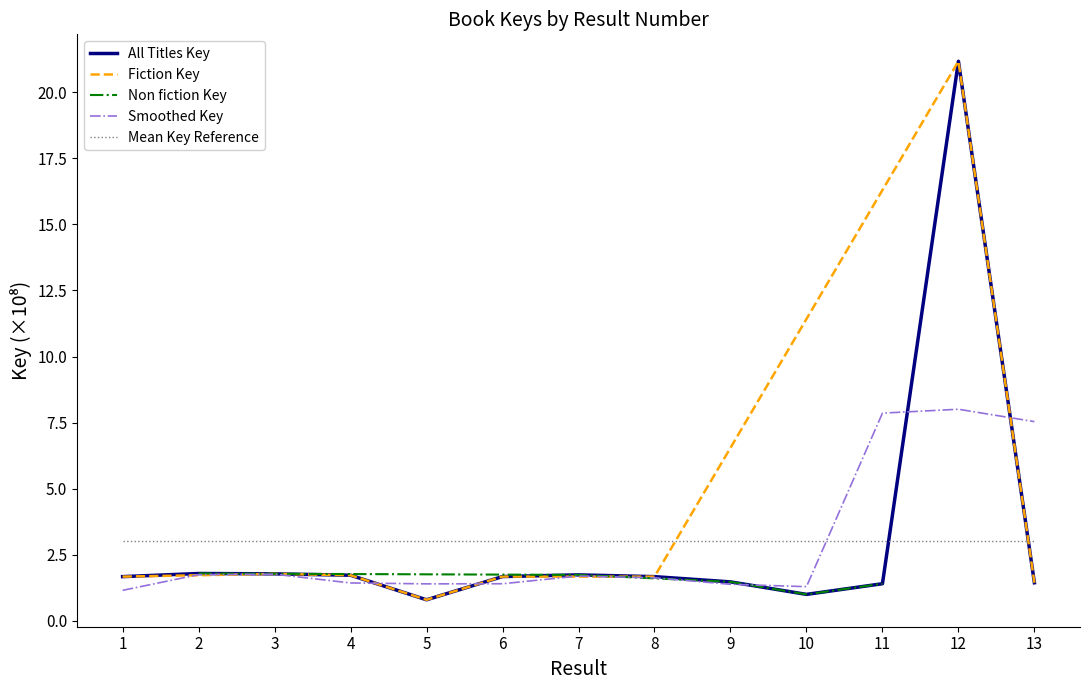

Is it true that Fiction Key equals 21.2 at 12?

True